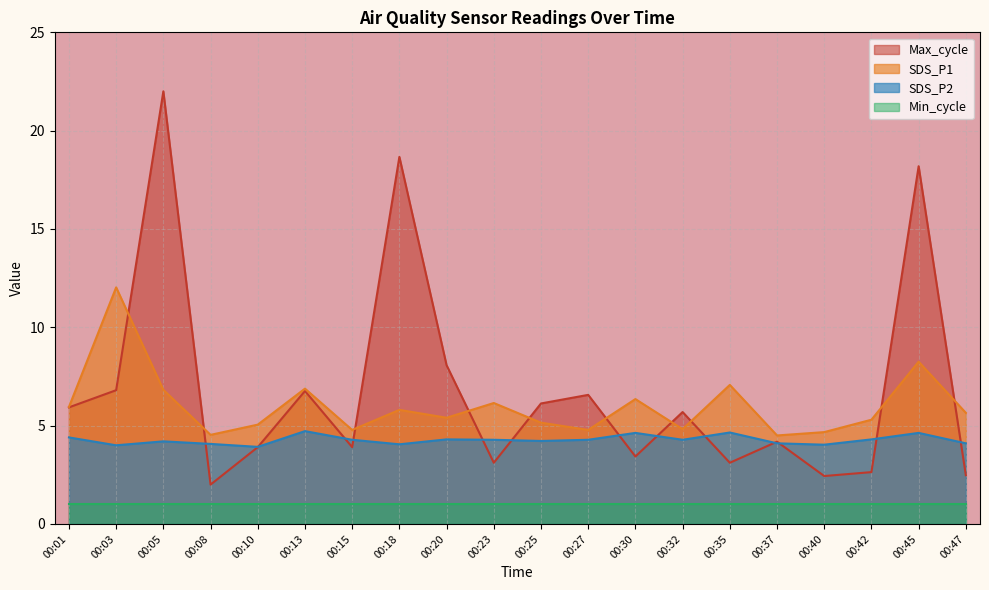

What is the value of the Max_cycle point at the 6th from the left?

6.8